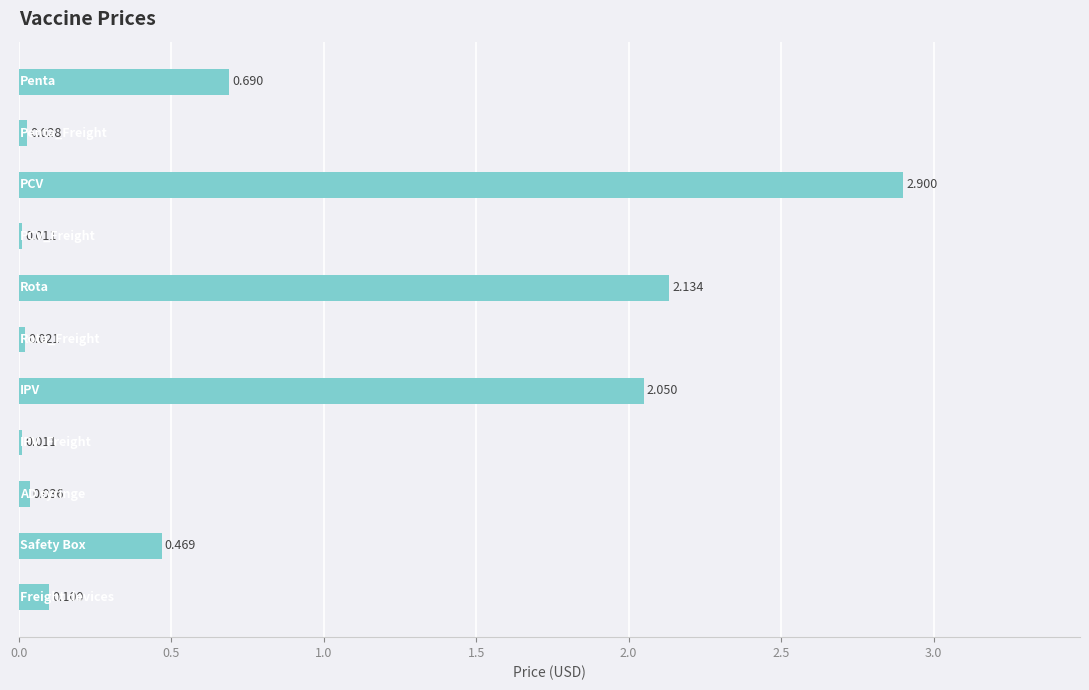

Are the bars horizontal?

Yes